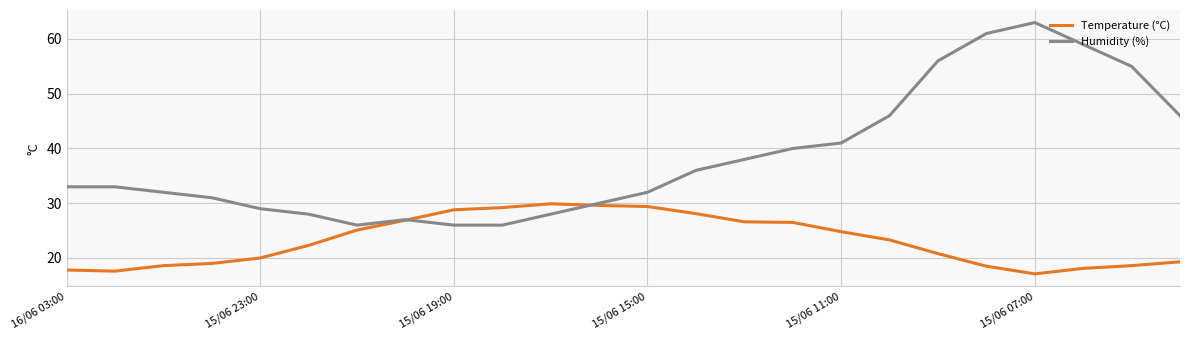

Which series ends up on top after the final intersection of Temperature (°C) and Humidity (%)?

Humidity (%)